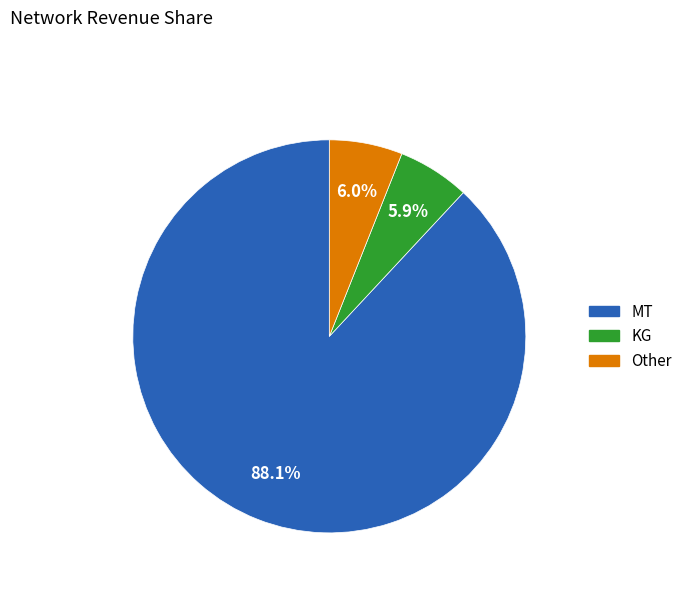

How many segments does this pie chart have?

3